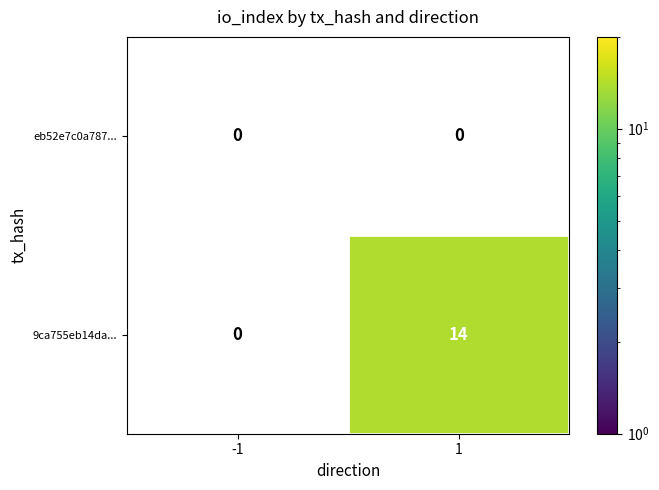

True or false: 9ca755eb14da... has a value of 3 at 1.

False